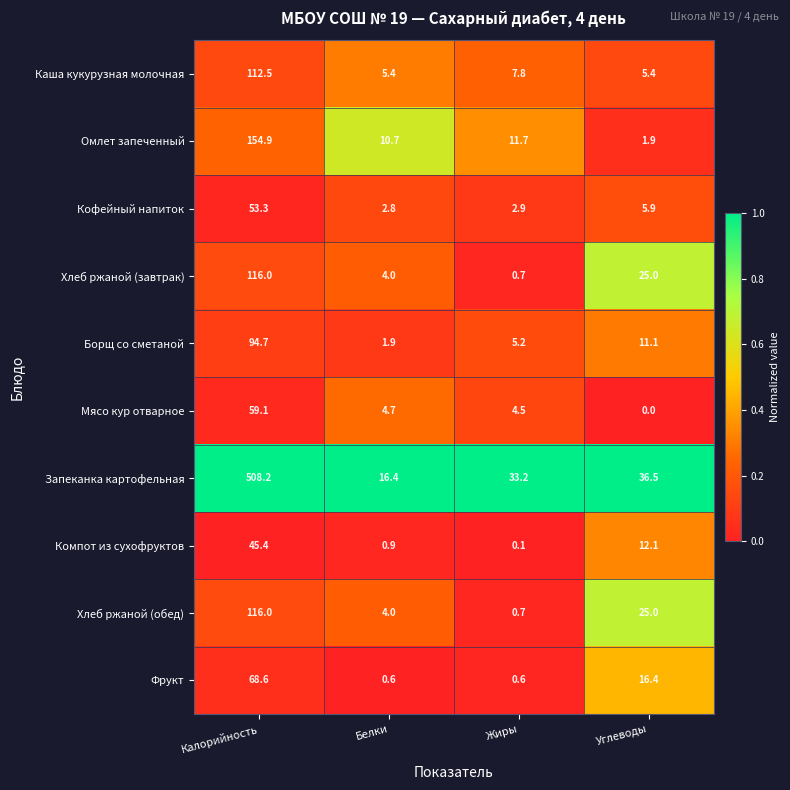

Which series has the widest spread of values?

Запеканка картофельная